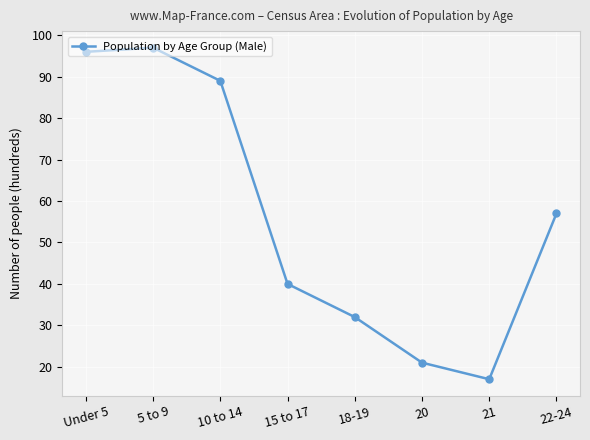

What is the difference between the maximum and second lowest values?

76